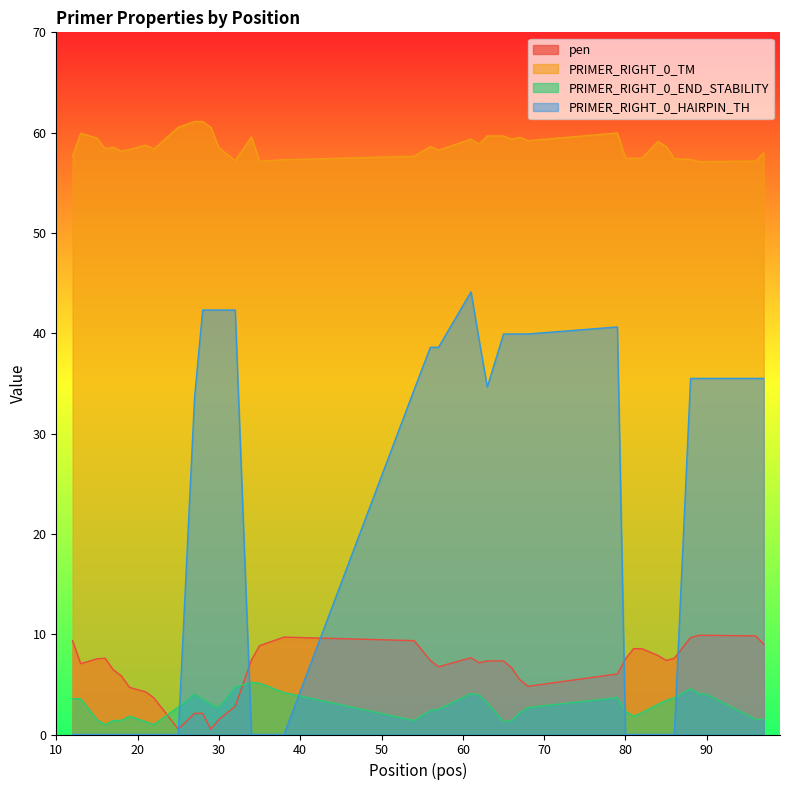

At how many categories does at least one series exceed 30?

40